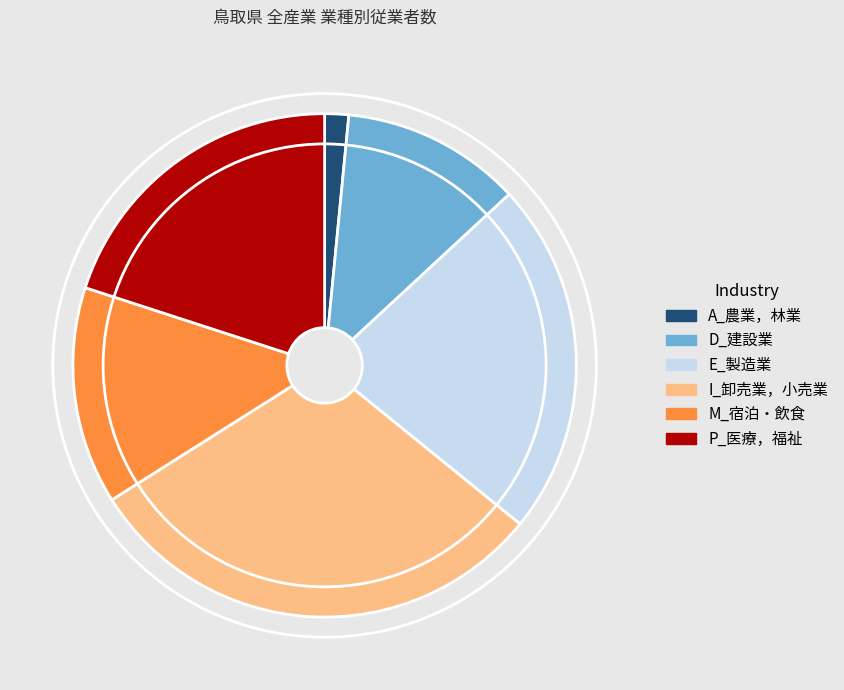

Is the sum of A_農業，林業 and D_建設業 greater than half?

No